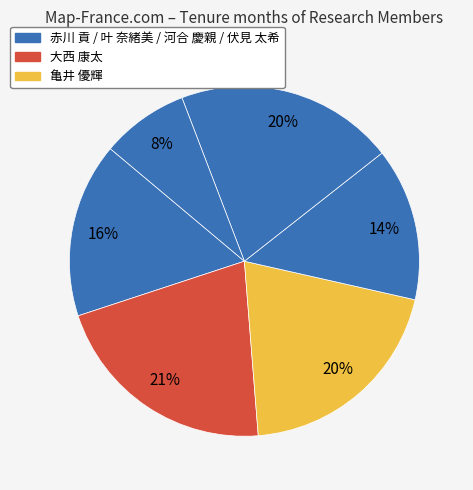

How many slices are in this pie chart?

6